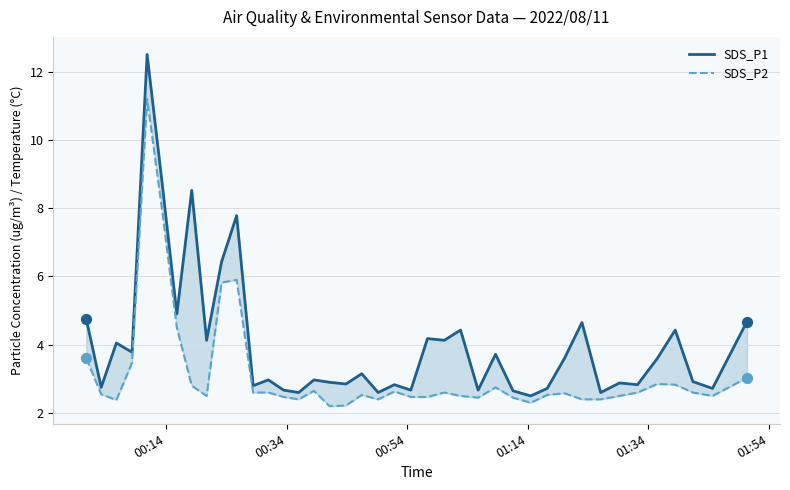

Which series contains the lowest Y value?

SDS_P2